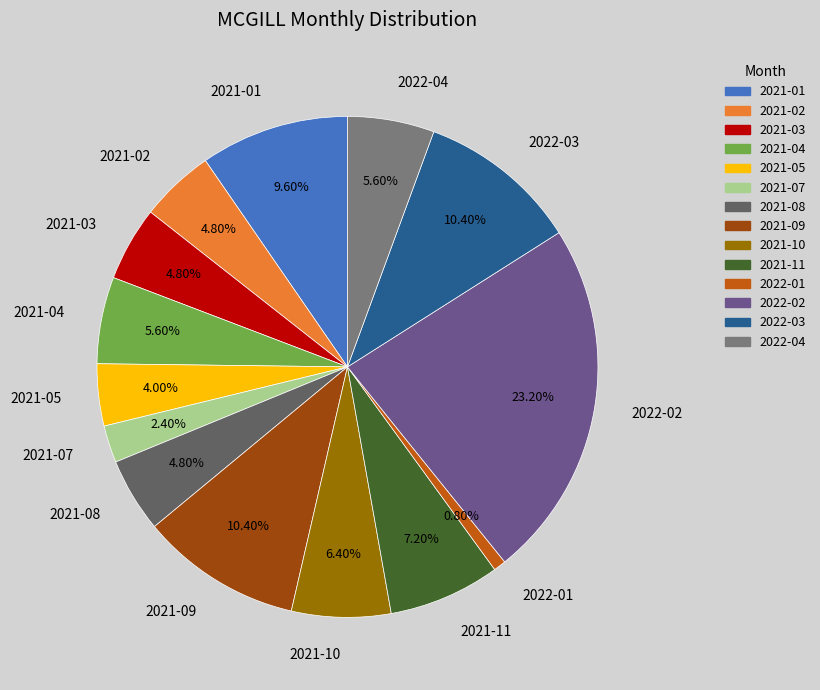

How many slices are in this pie chart?

14